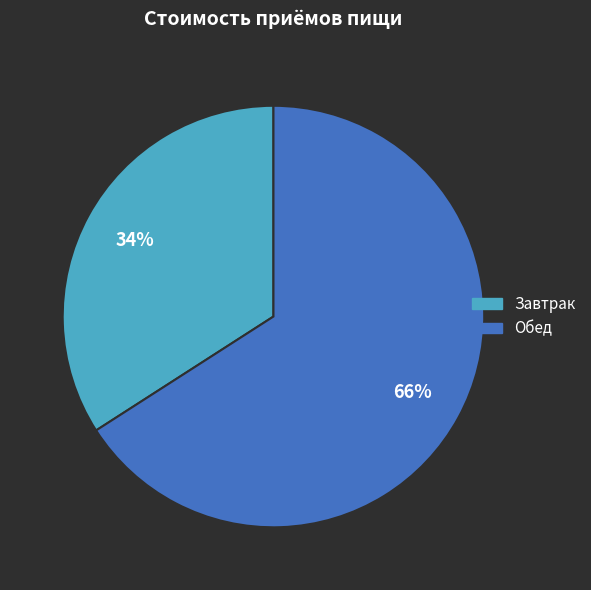

Which slice is the largest?

Обед